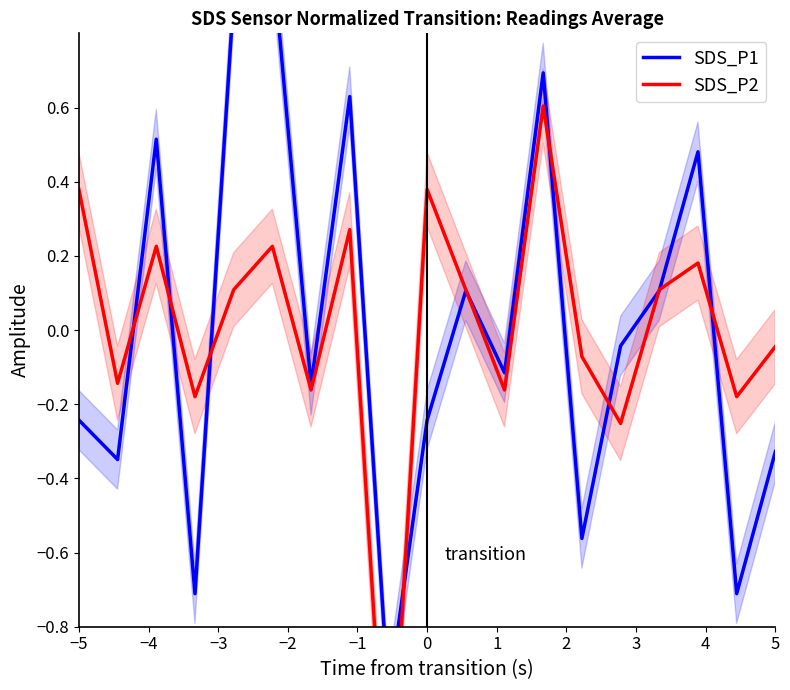

Does the chart display data point markers on the line(s)?

No